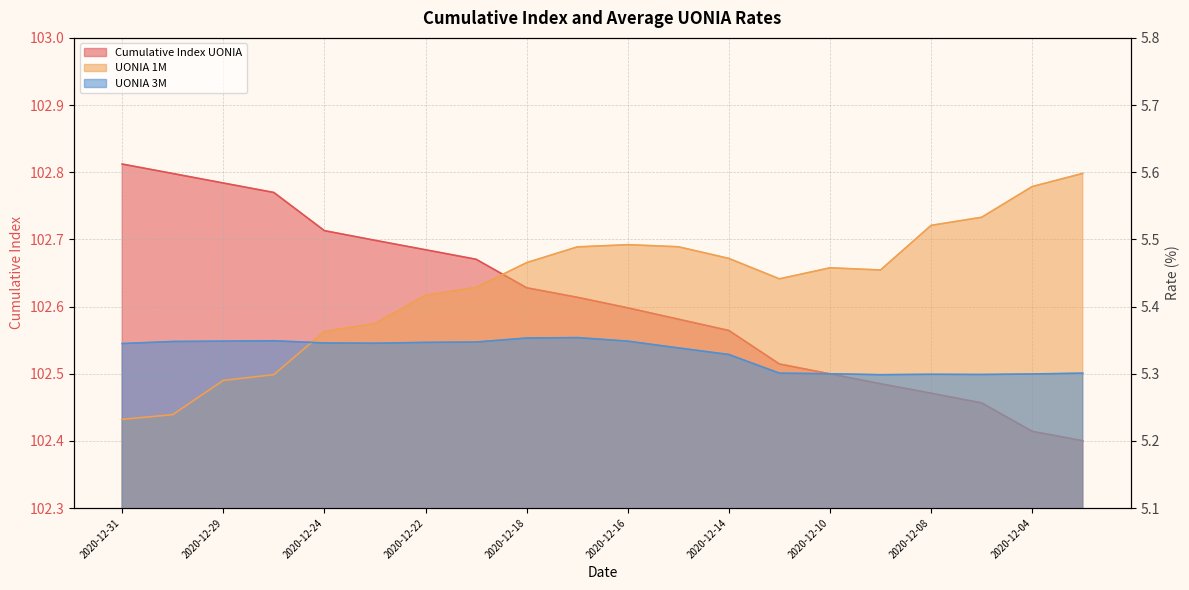

True or false: UONIA 1M and UONIA 3M intersect in this chart.

True